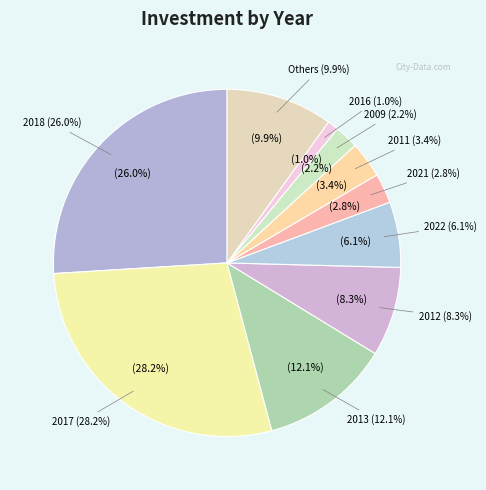

True or false: 2020 accounts for 14% of the total.

False